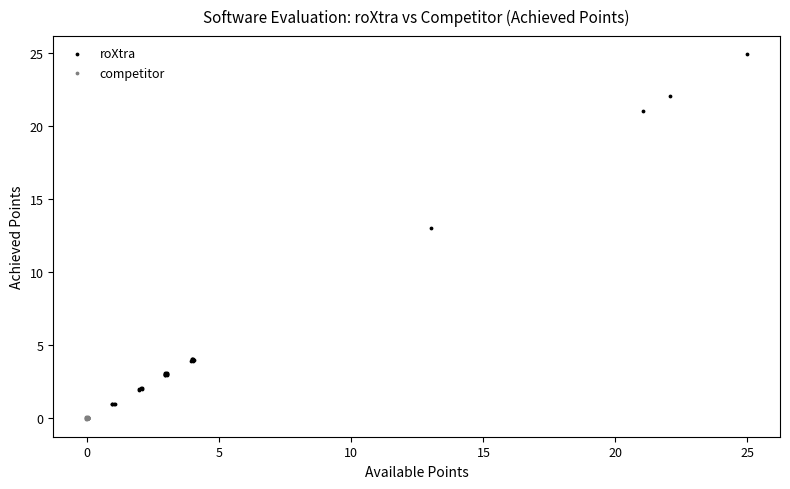

Which series has the largest Y range (max minus min)?

roXtra